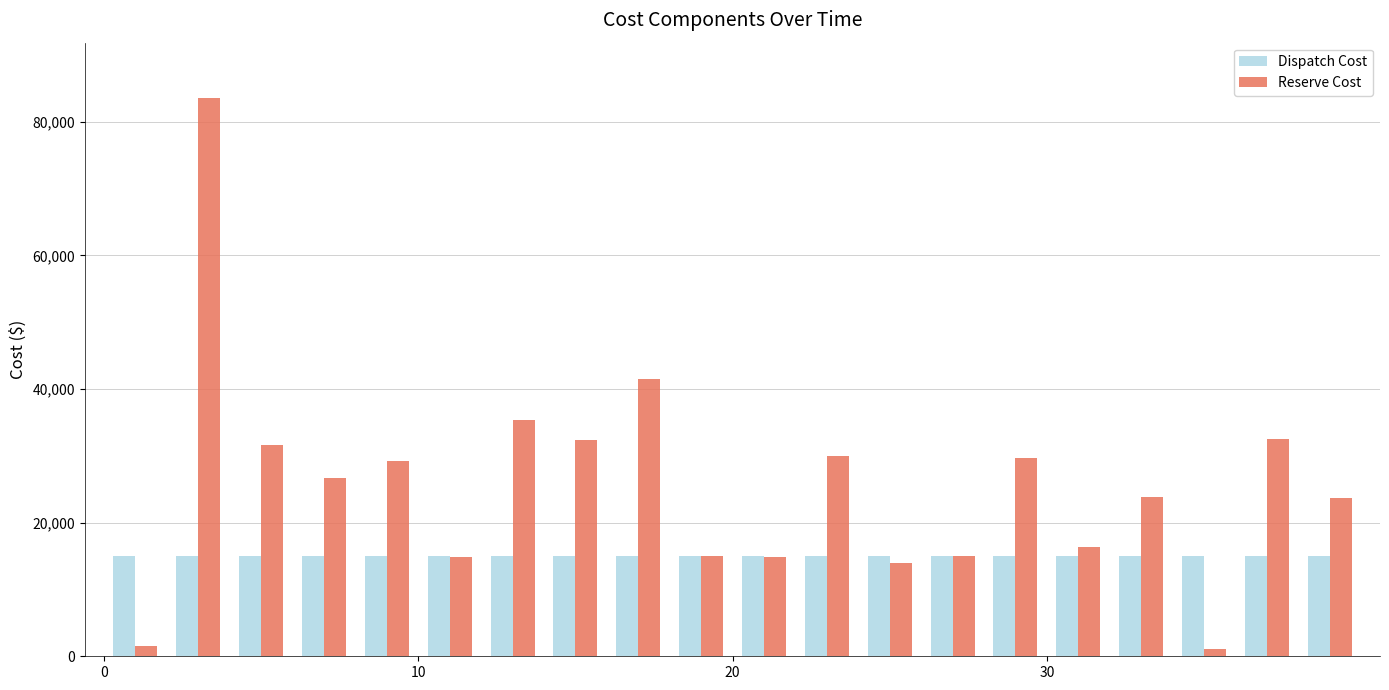

What is the difference between the maximum and second lowest values in the Reserve Cost series?

82000